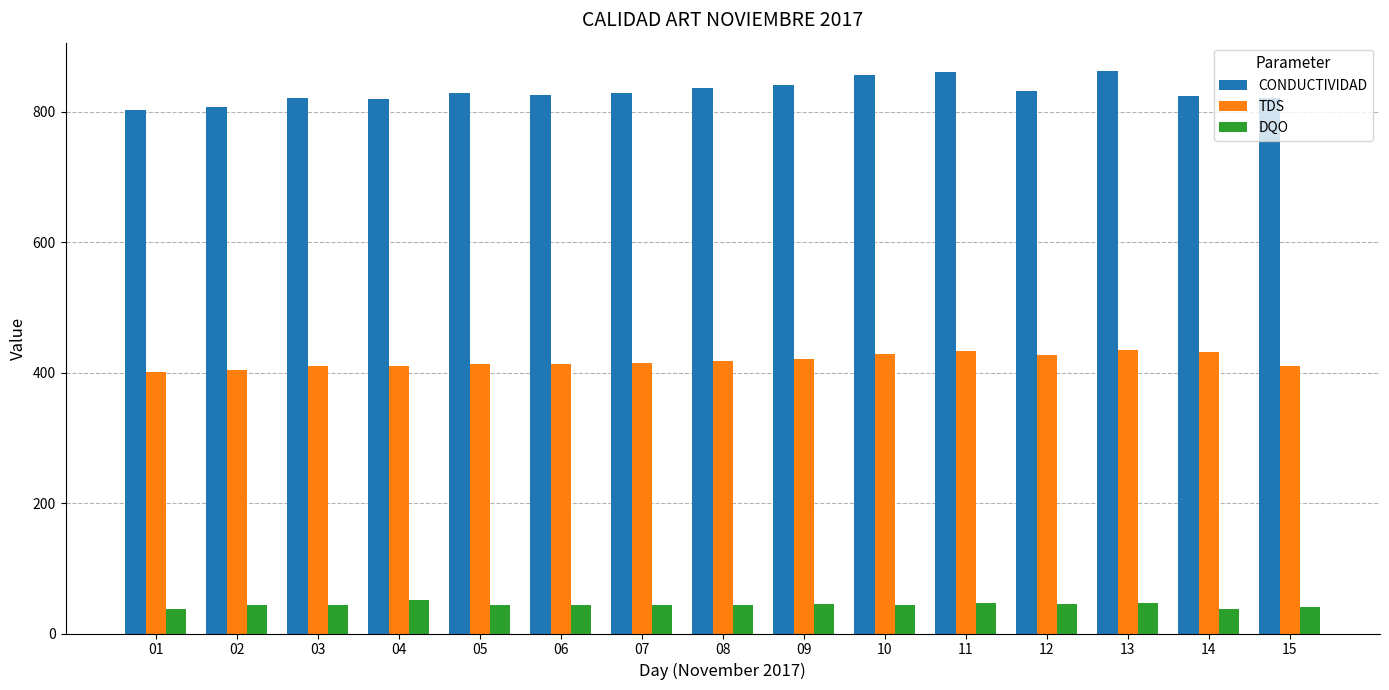

Which series has the largest range (max minus min)?

CONDUCTIVIDAD